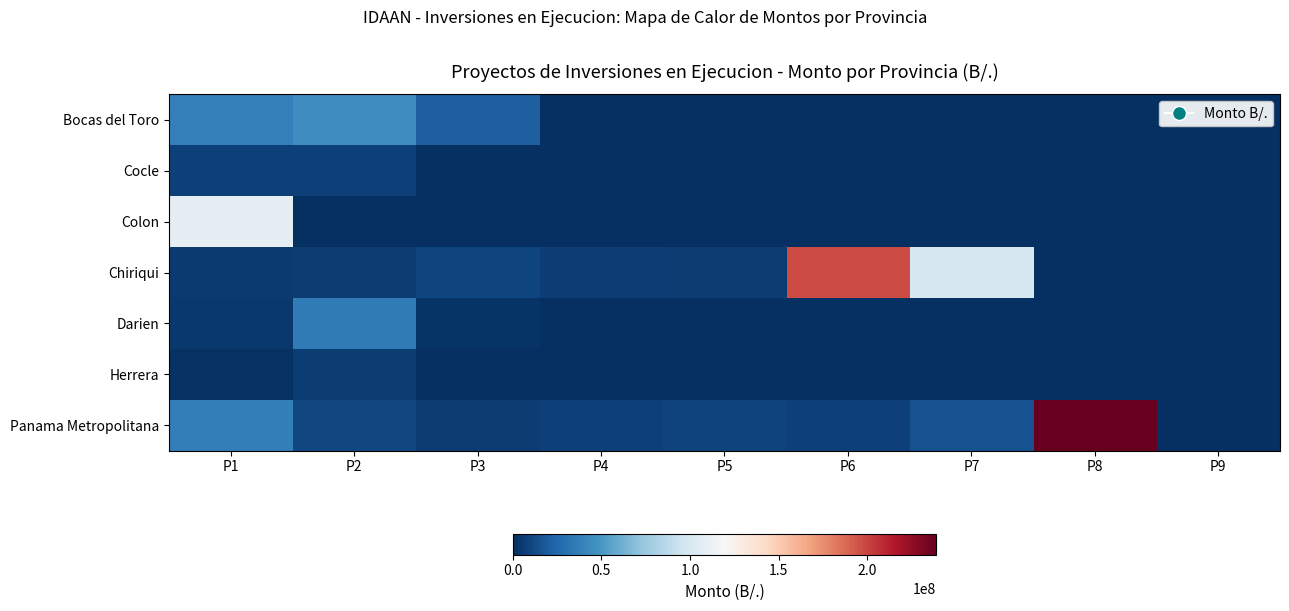

Reading left to right, extract all data points from this chart.

Bocas del Toro: P1=37997305.0	P2=44710358.0	P3=20955798.0	P4=0.0	P5=0.0	P6=0.0	P7=0.0	P8=0.0	P9=0.0
Cocle: P1=8389870.0	P2=8343238.8	P3=0.0	P4=0.0	P5=0.0	P6=0.0	P7=0.0	P8=0.0	P9=0.0
Colon: P1=107849328.0	P2=0.0	P3=0.0	P4=0.0	P5=0.0	P6=0.0	P7=0.0	P8=0.0	P9=0.0
Chiriqui: P1=4892627.7	P2=5655677.3	P3=10057700.0	P4=7248841.0	P5=6405133.2	P6=197375605.4	P7=99523210.7	P8=0.0	P9=0.0
Darien: P1=3780910.0	P2=35991186.0	P3=2011114.7	P4=0.0	P5=0.0	P6=0.0	P7=0.0	P8=0.0	P9=0.0
Herrera: P1=1583113.0	P2=6486519.7	P3=0.0	P4=0.0	P5=0.0	P6=0.0	P7=0.0	P8=0.0	P9=0.0
Panama Metropolitana: P1=36973504.0	P2=10469396.7	P3=6415872.0	P4=7856326.0	P5=8764171.0	P6=7548879.9	P7=15688988.0	P8=238927642.0	P9=749000.0